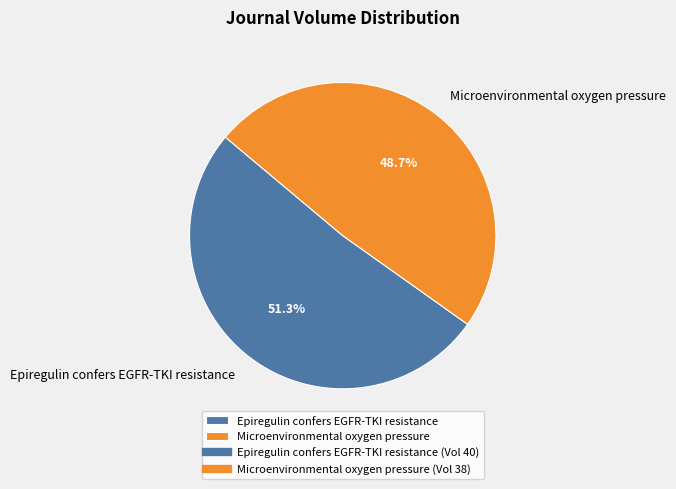

How many slices are in this pie chart?

2